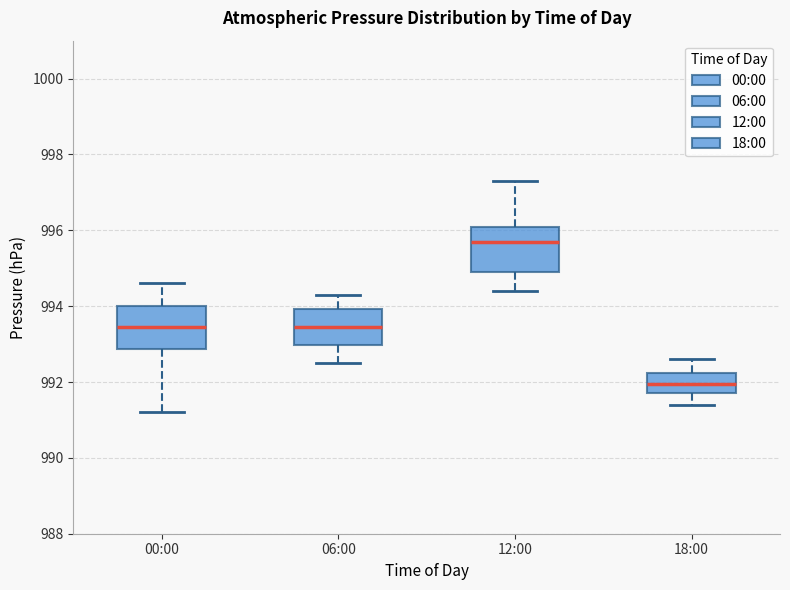

Where is the lower edge of the box for 00:00 on the y-axis? The values are not printed on the chart, so give them approximately, as read against the axis.

992.8